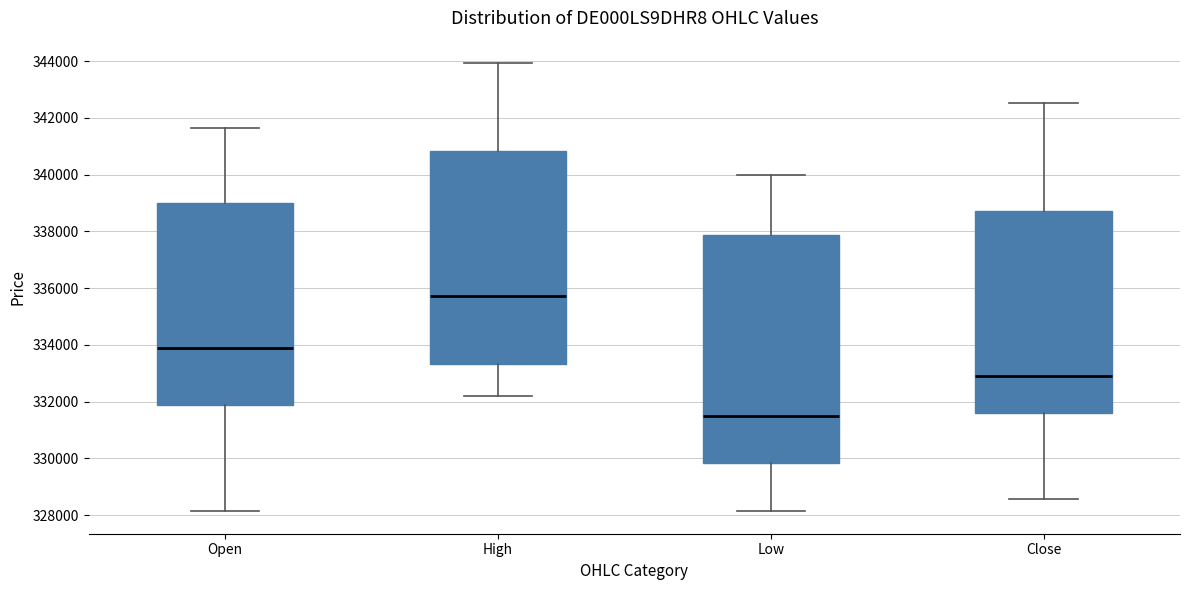

Reading left to right, transcribe this box plot: for each box, give where its median line is, the range the box spans, and where its two whiskers end, as read against the y-axis. The values are not printed on the chart, so give them approximately, as read against the axis.

Open: median 333800, box 331800 to 339000, whiskers 328200 to 341600
High: median 335800, box 333400 to 340800, whiskers 332200 to 344000
Low: median 331400, box 329800 to 337800, whiskers 328200 to 340000
Close: median 333000, box 331600 to 338800, whiskers 328600 to 342600